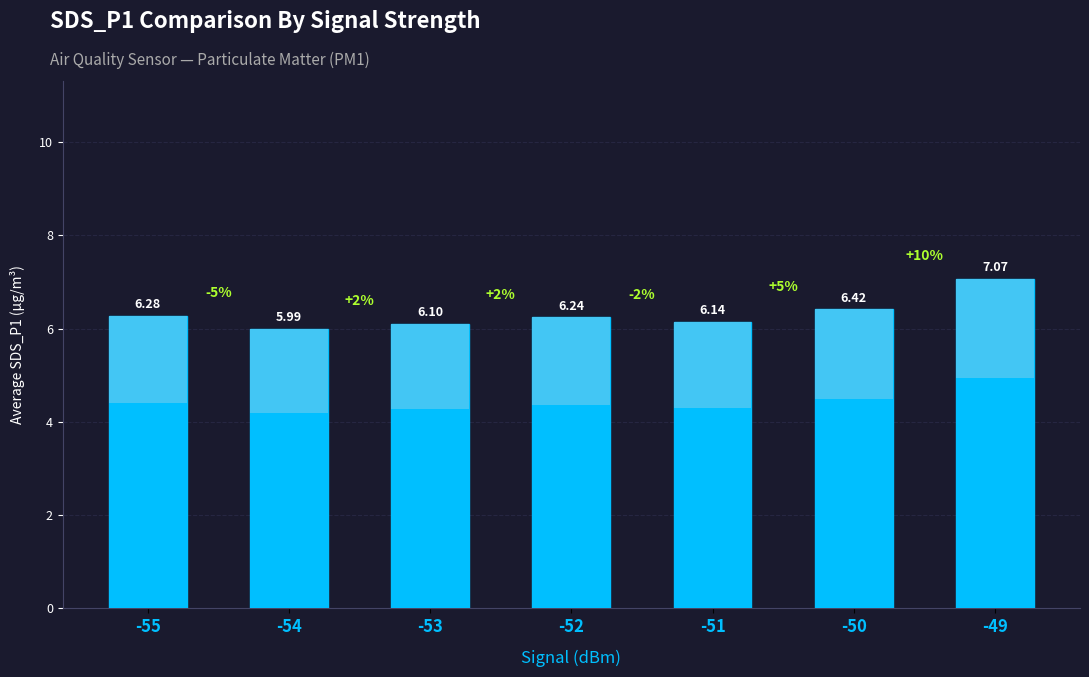

Does the chart contain stacked bars?

No